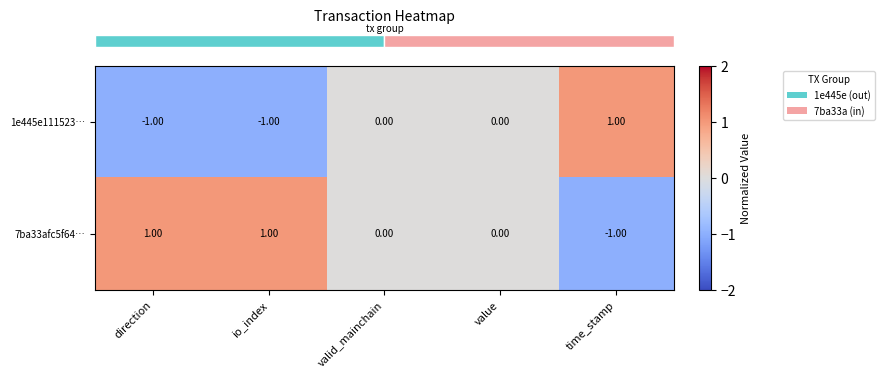

How many values in 1e445e111523… are below zero?

2